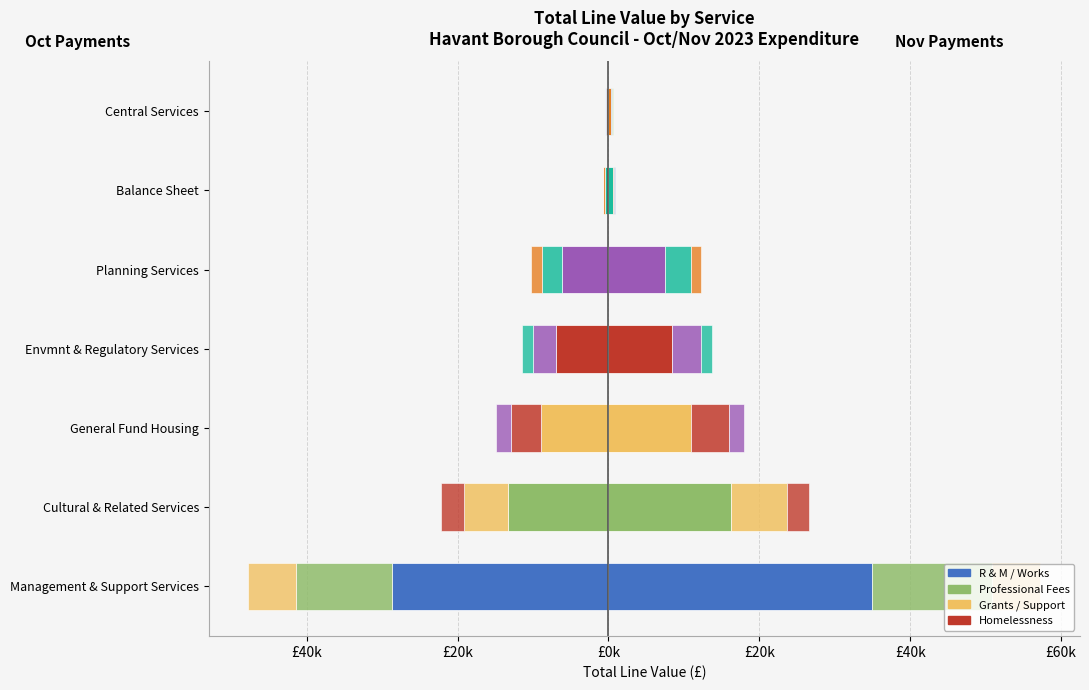

How many groups of bars are there?

7